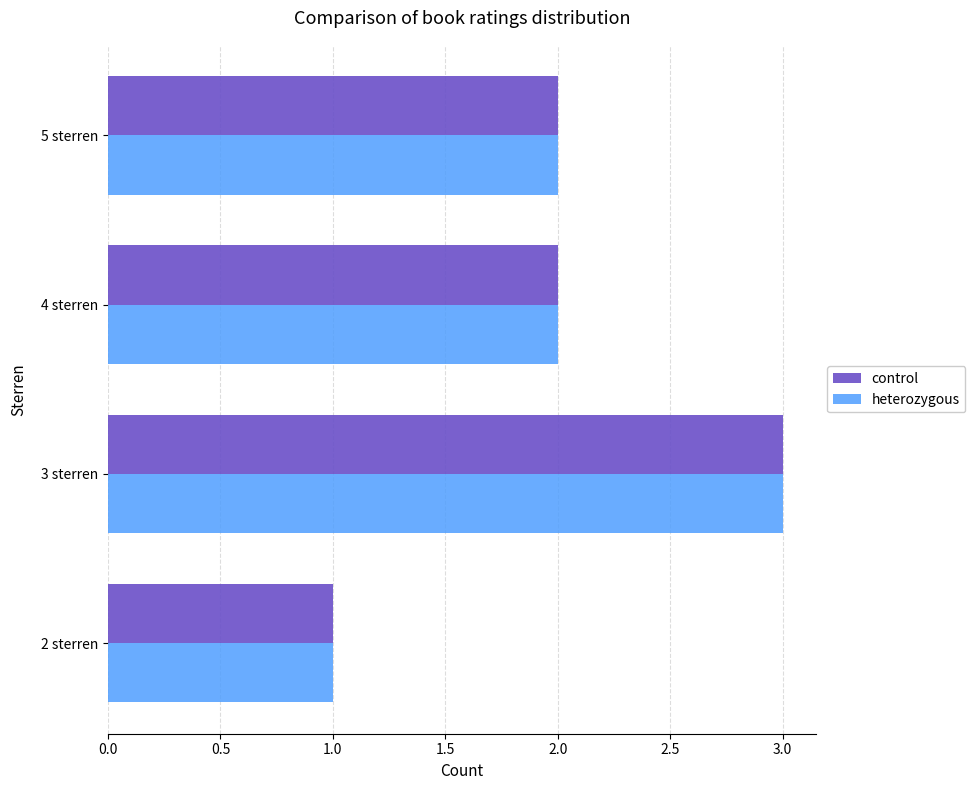

What is the total value across all series at 5 sterren?

4